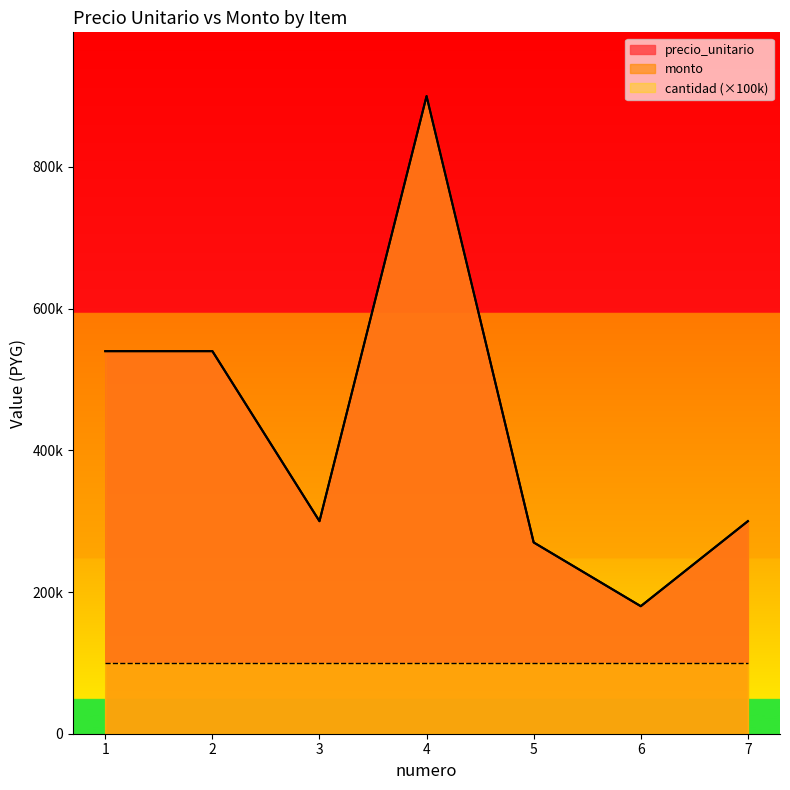

What is the sum of all precio_unitario values?

3030000